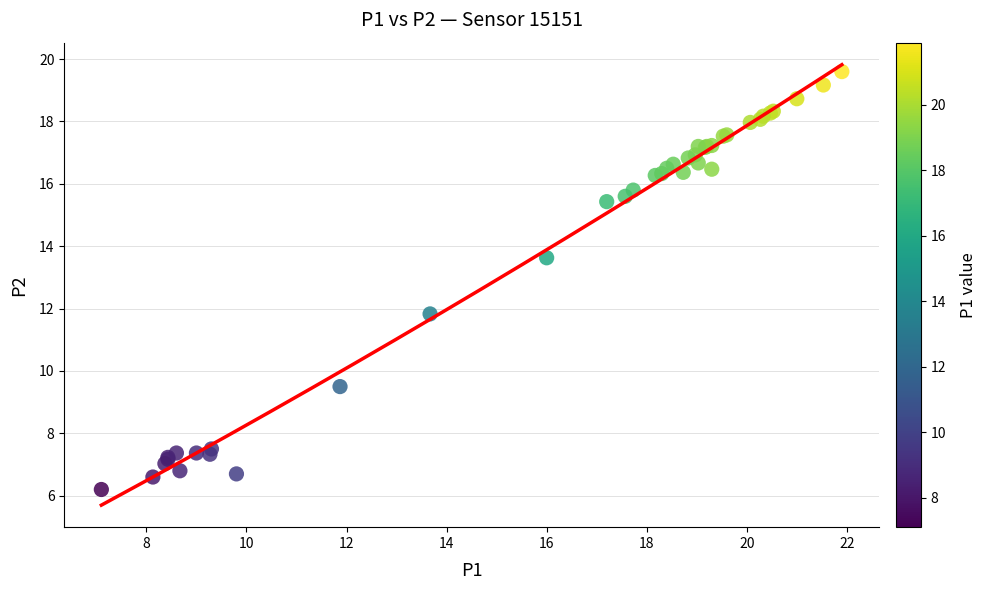

What Y value in the scatter plot is closest to 12?

11.8